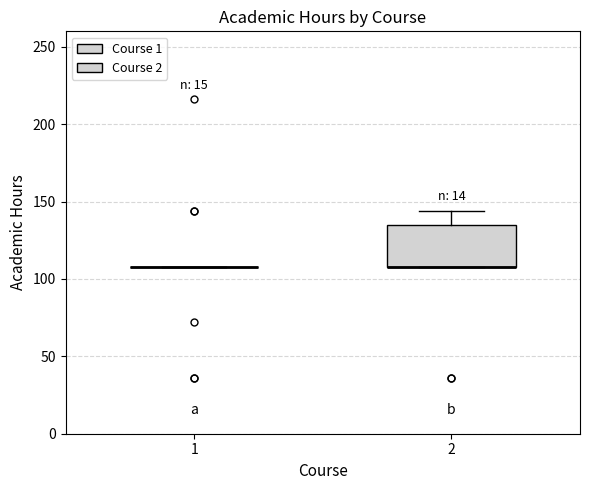

Comparing the boxes themselves (not the whiskers), which one is the tallest?

2